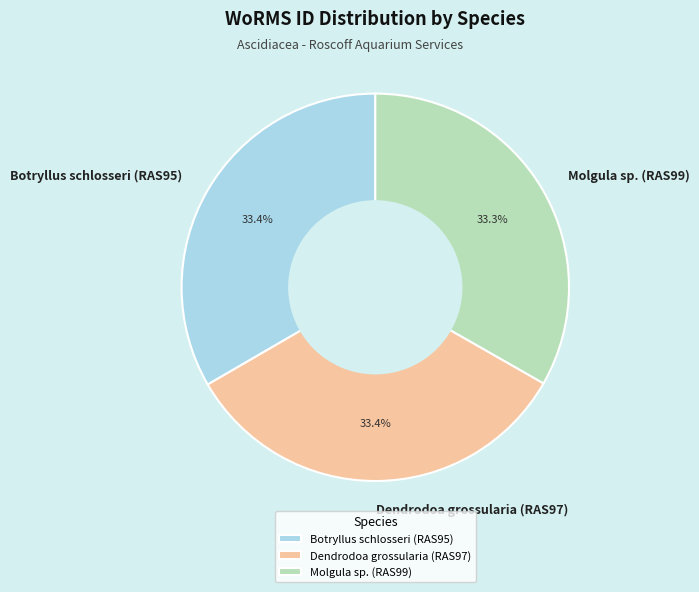

How many segments does this pie chart have?

3